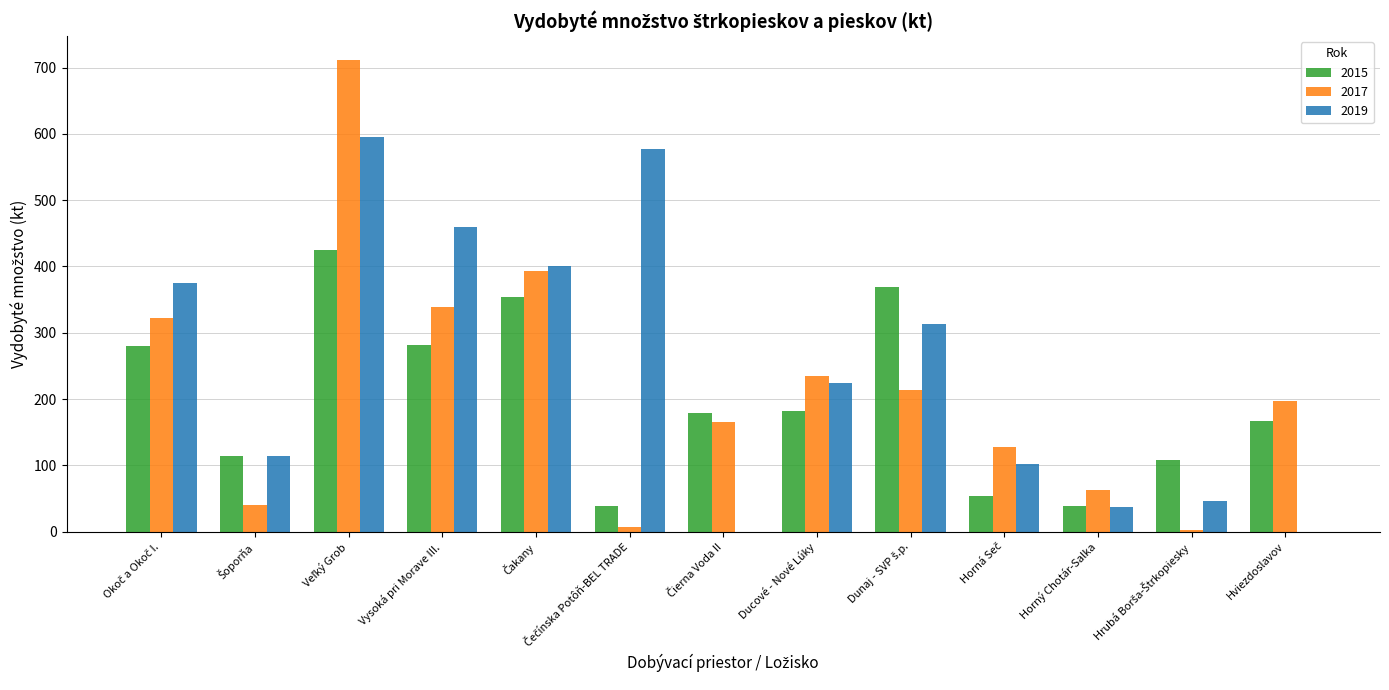

What is the greatest value displayed?

712.0